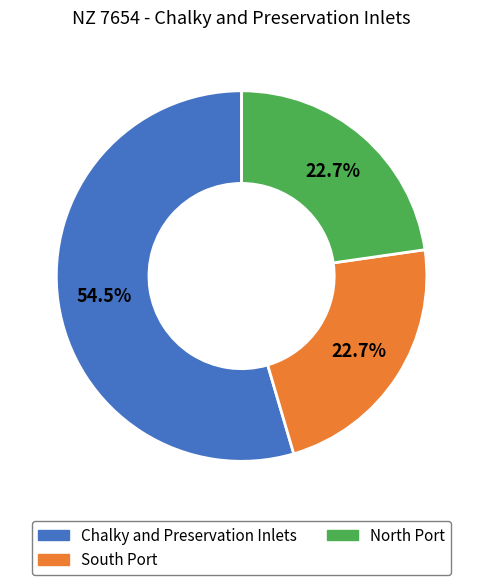

How many segments does this pie chart have?

3